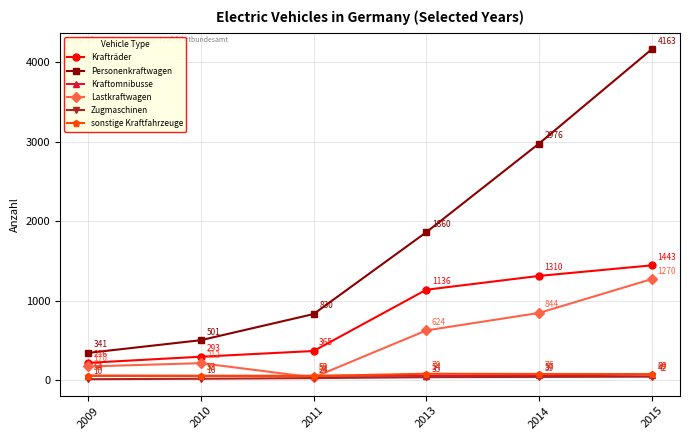

Which series changed the most between 2010 and 2011?

Personenkraftwagen